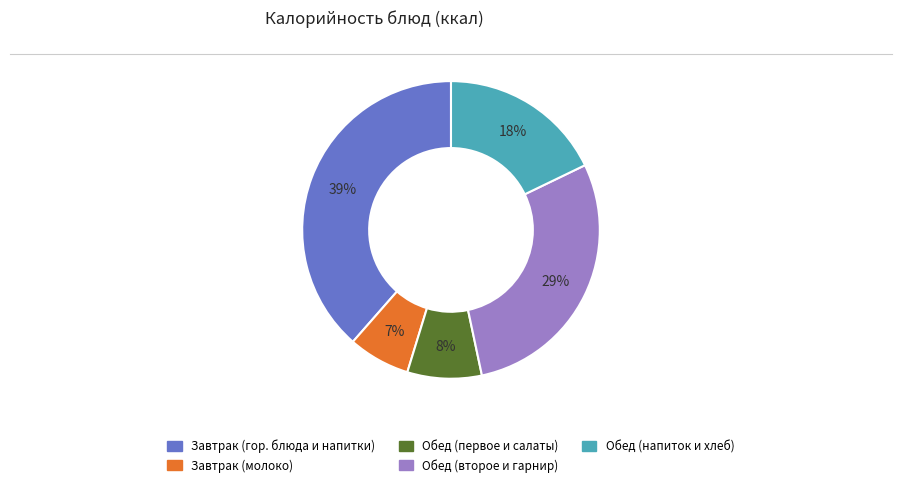

How many segments does this pie chart have?

5